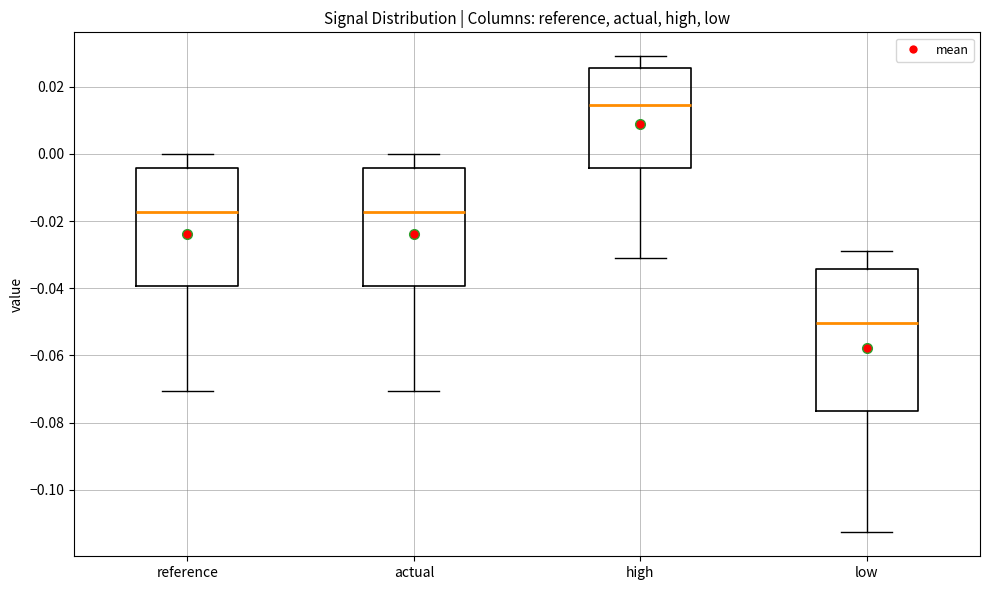

Reading left to right, read every box against the y-axis: the position of its median line, the range the box covers, and the ends of its whiskers. The values are not printed on the chart, so give them approximately, as read against the axis.

reference: median -0.018, box -0.040 to -0.004, whiskers -0.070 to 0.000
actual: median -0.018, box -0.040 to -0.004, whiskers -0.070 to 0.000
high: median 0.014, box -0.004 to 0.026, whiskers -0.032 to 0.030
low: median -0.050, box -0.076 to -0.034, whiskers -0.112 to -0.030